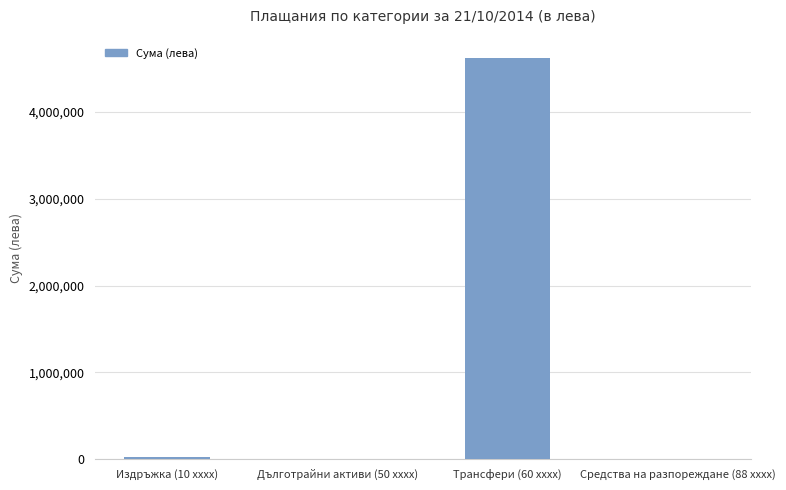

What is the average value?

1162218.4